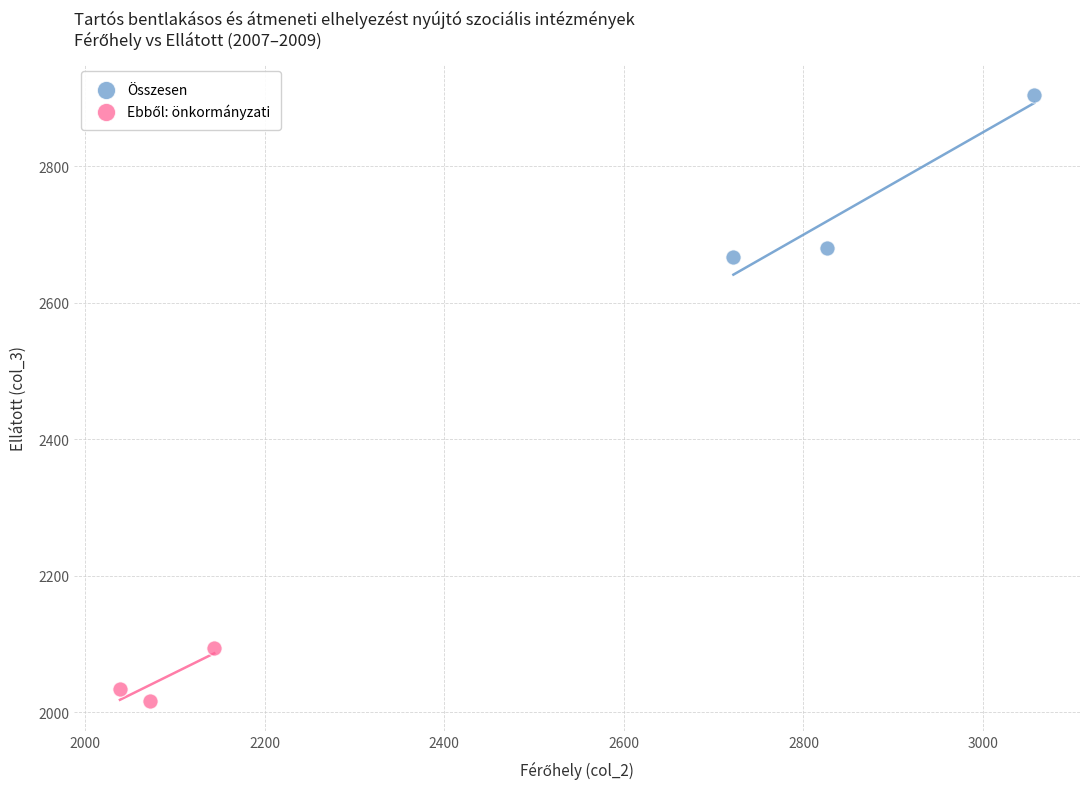

Which series contains the highest Y value?

Összesen